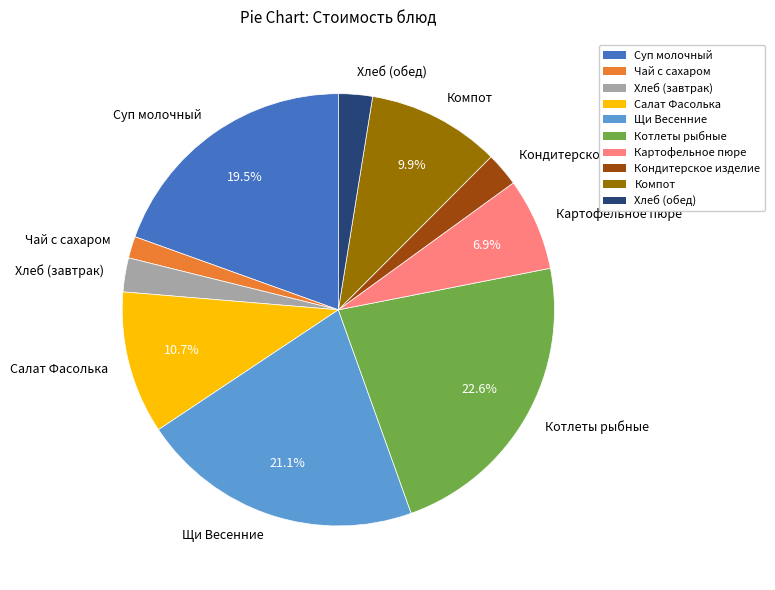

To the nearest percent, what portion does Щи Весенние represent?

21%